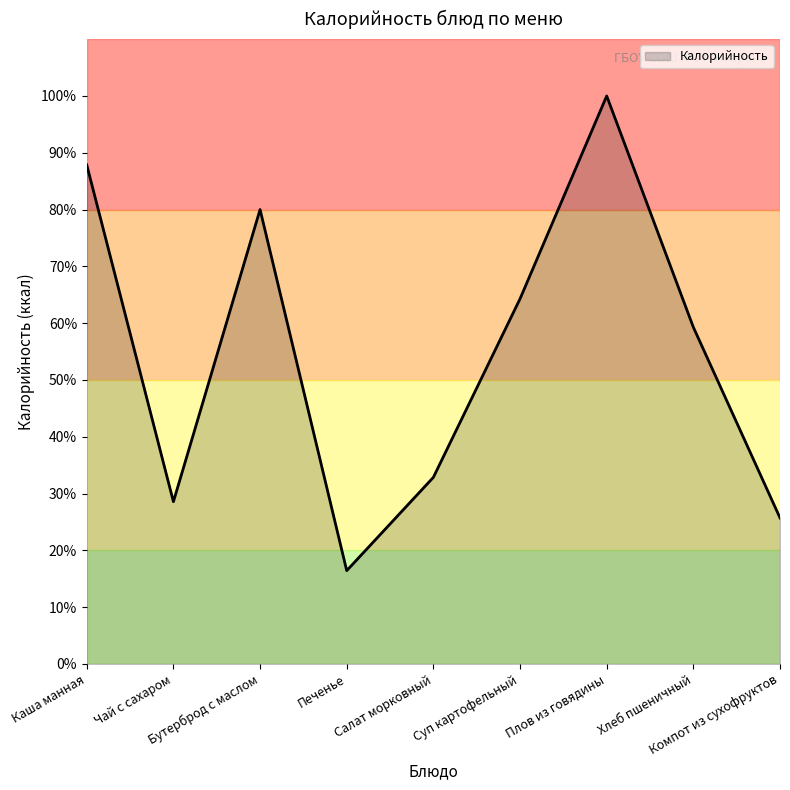

What is the difference between the values at Чай с сахаром and Бутерброд с маслом?

51.4